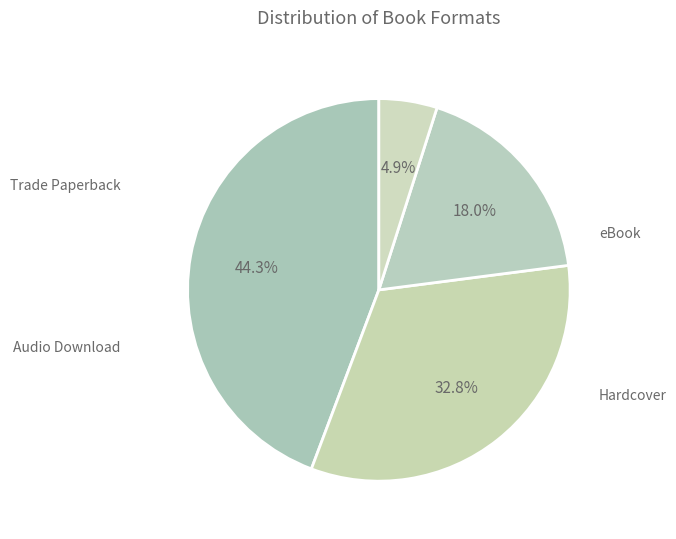

How many segments does this pie chart have?

4